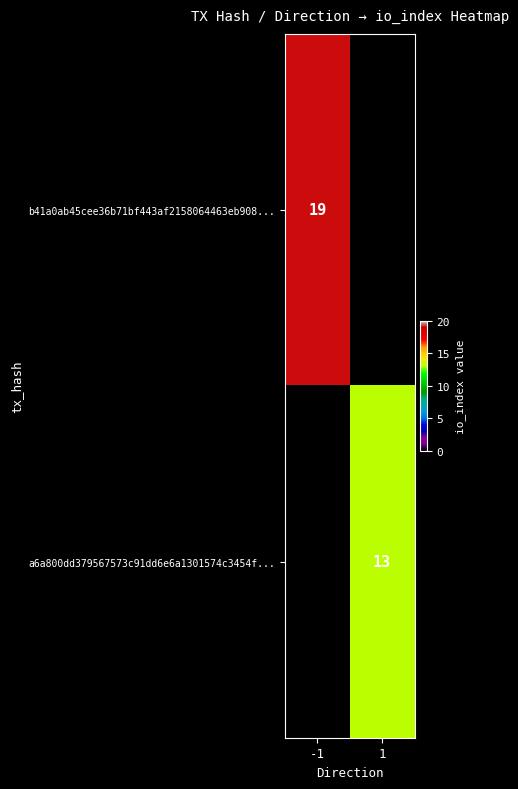

How many categories are shown in the chart?

2